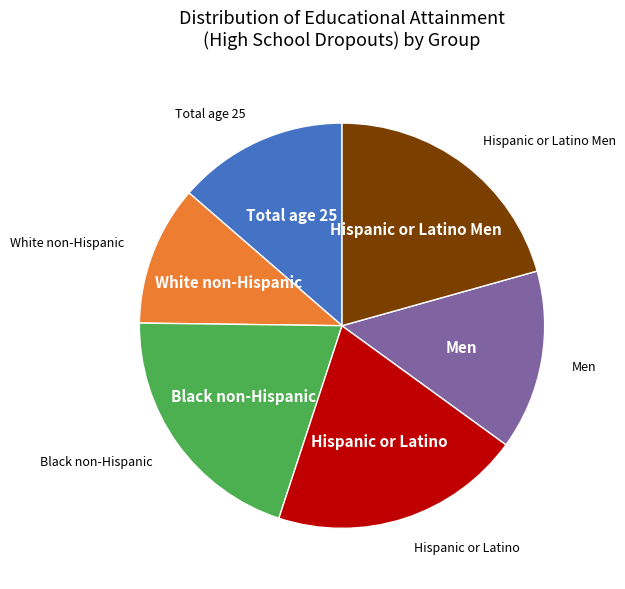

True or false: Hispanic or Latino accounts for 8% of the total.

False